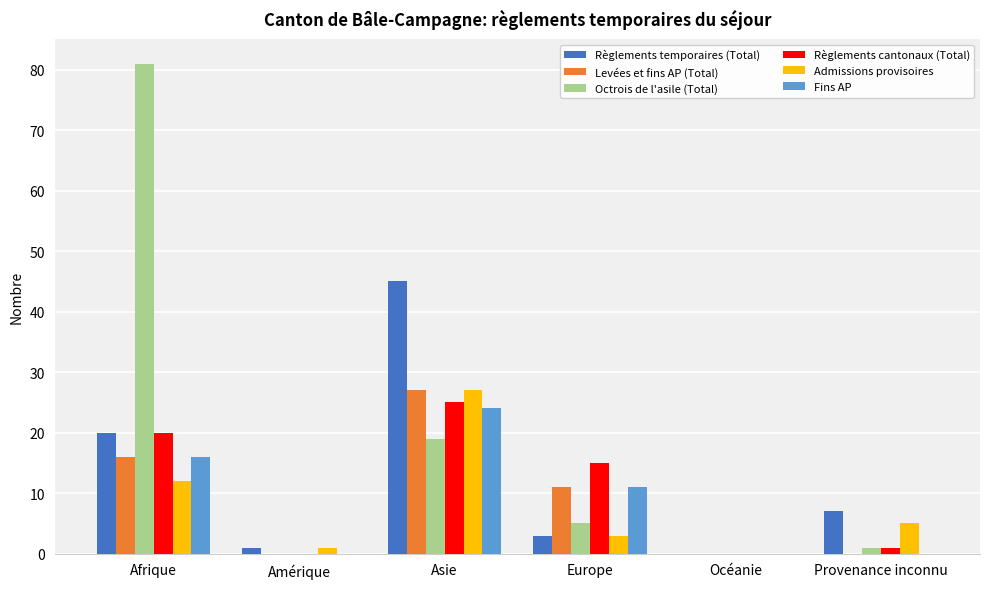

What is the sum of all Fins AP values?

51